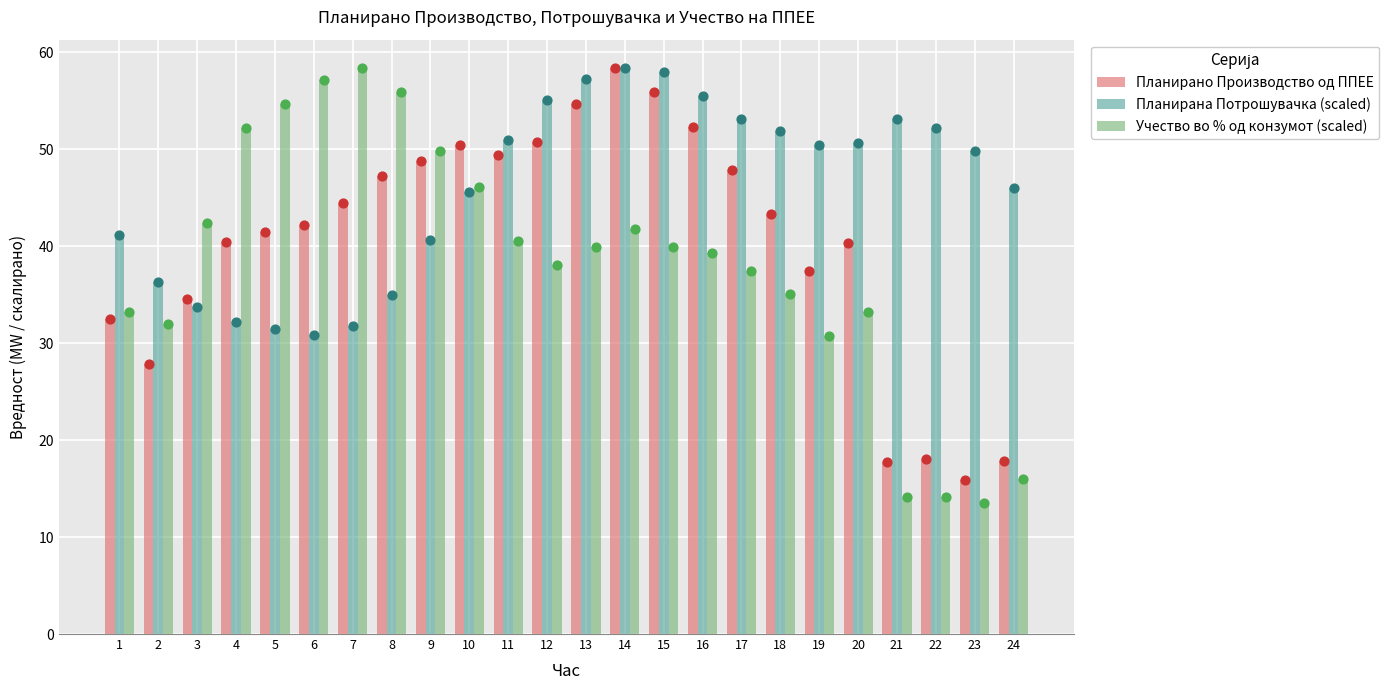

Which series has the largest Y range (max minus min)?

Учество во % од конзумот (scaled)